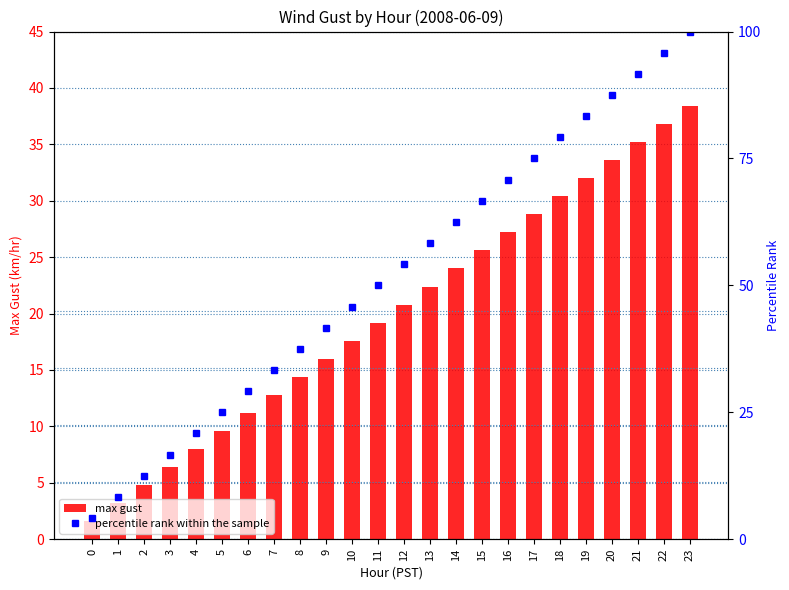

What is the total value across all series at 7?

46.1